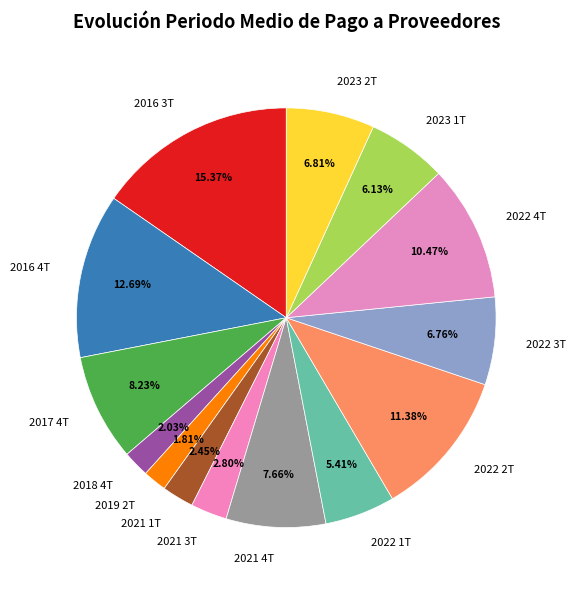

Does any single category account for the majority?

No